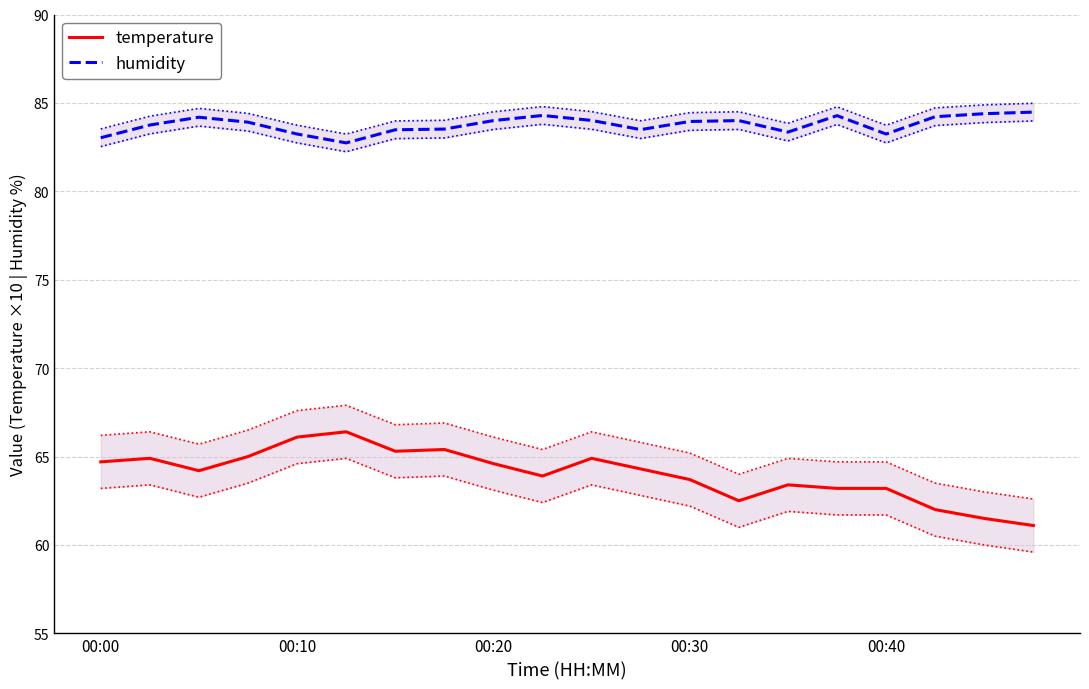

The temperature series shows 63.7 at 00:30. True or false?

True